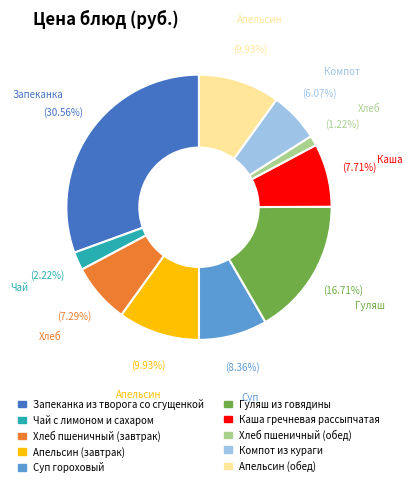

Do Апельсин (завтрак) and Гуляш из говядины together represent more than half of the pie?

No